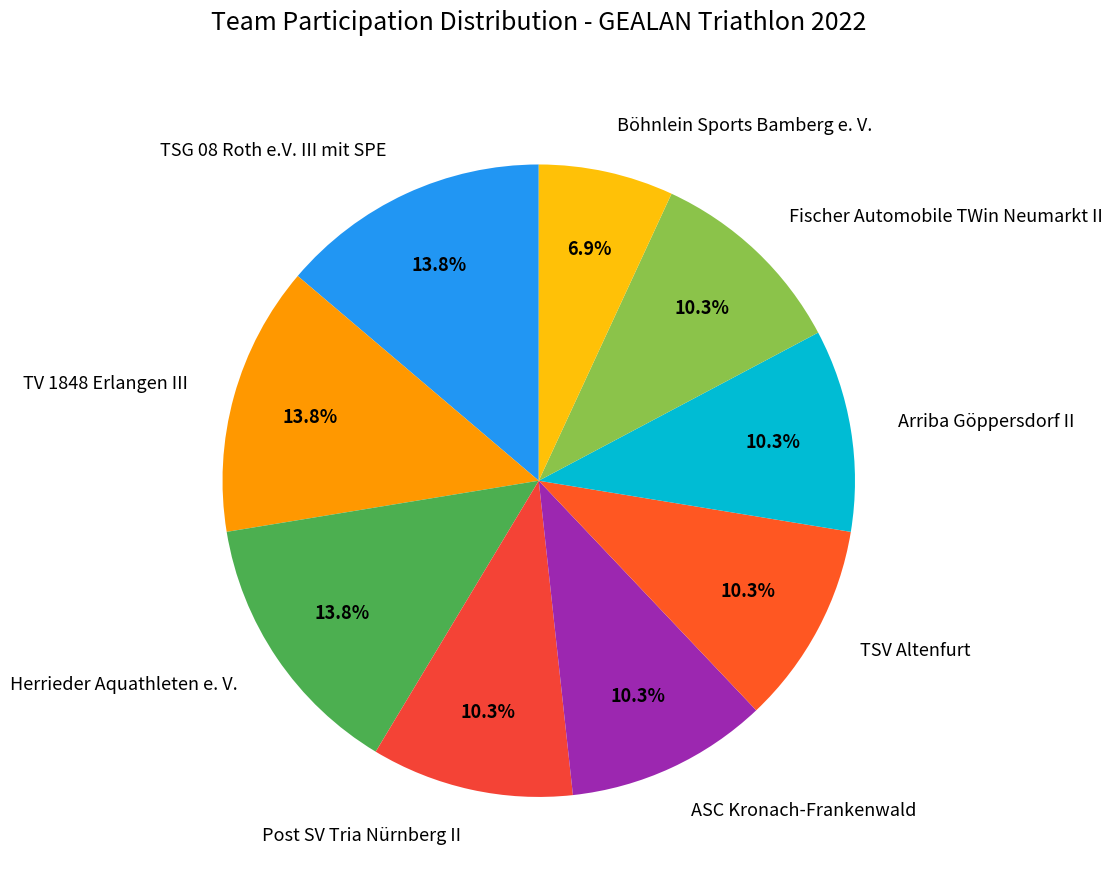

The TV 1848 Erlangen III slice represents 19% of the pie. True or false?

False